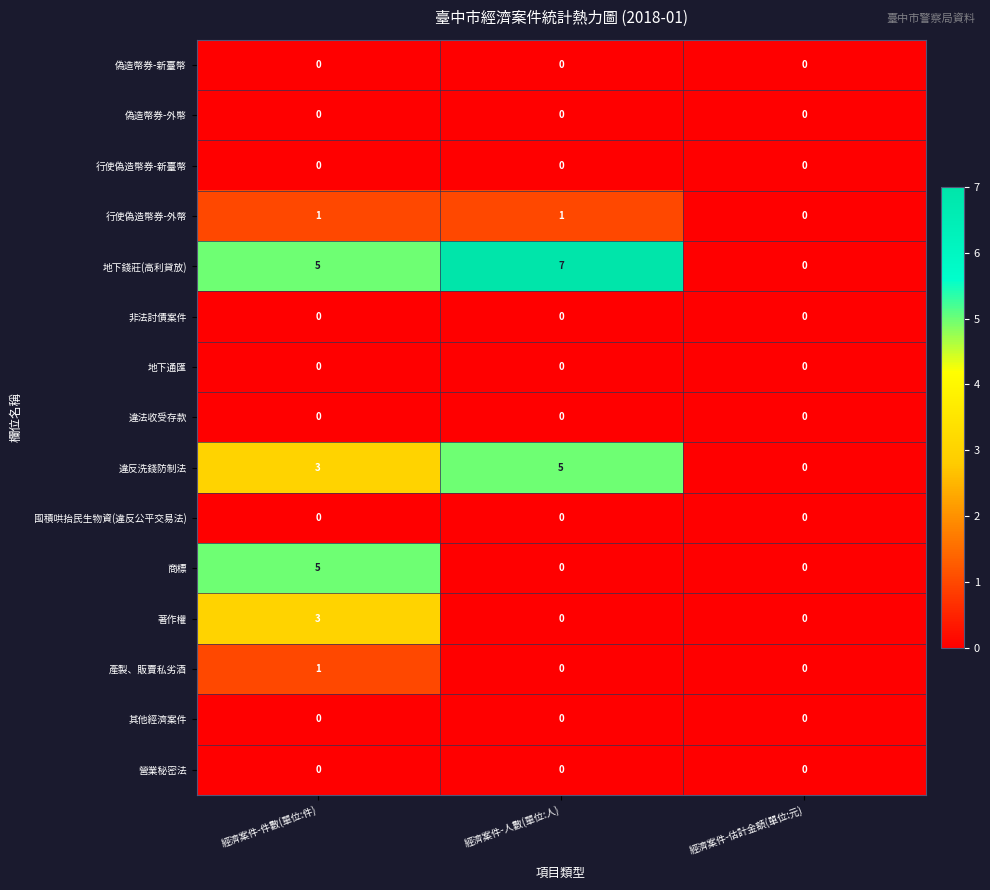

How many data points does each series have?

3